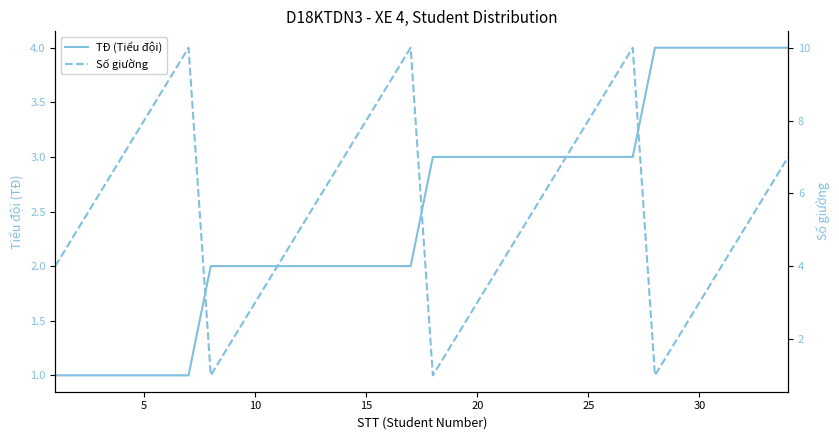

Reading right to left, list all the values displayed in this chart.

TĐ (Tiểu đội): 4	4	4	4	4	4	4	3	3	3	3	3	3	3	3	3	3	2	2	2	2	2	2	2	2	2	2	1	1	1	1	1	1	1
Số giường: 7	6	5	4	3	2	1	10	9	8	7	6	5	4	3	2	1	10	9	8	7	6	5	4	3	2	1	10	9	8	7	6	5	4